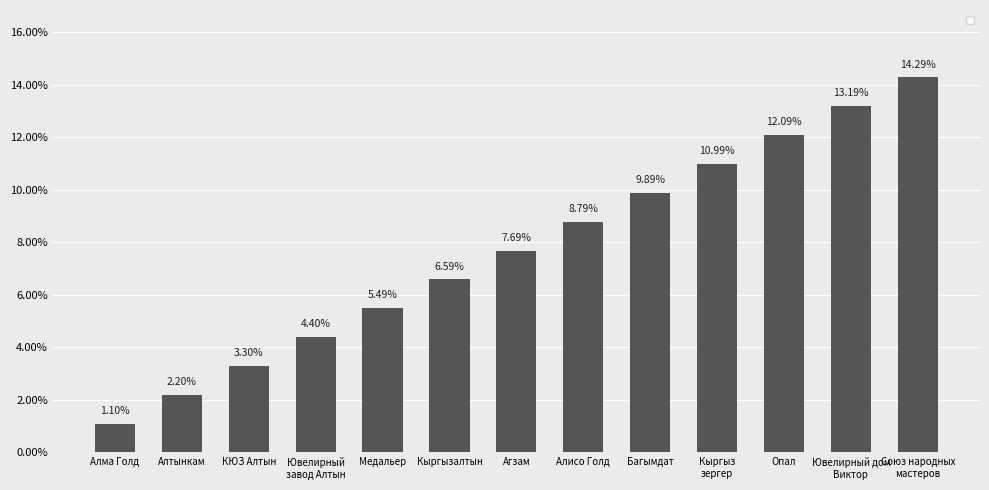

Rank the categories by value from highest to lowest.

Союз народных
мастеров, Ювелирный дом
Виктор, Опал, Кыргыз
зергер, Багымдат, Алисо Голд, Агзам, Кыргызалтын, Медальер, Ювелирный
завод Алтын, КЮЗ Алтын, Алтынкам, Алма Голд